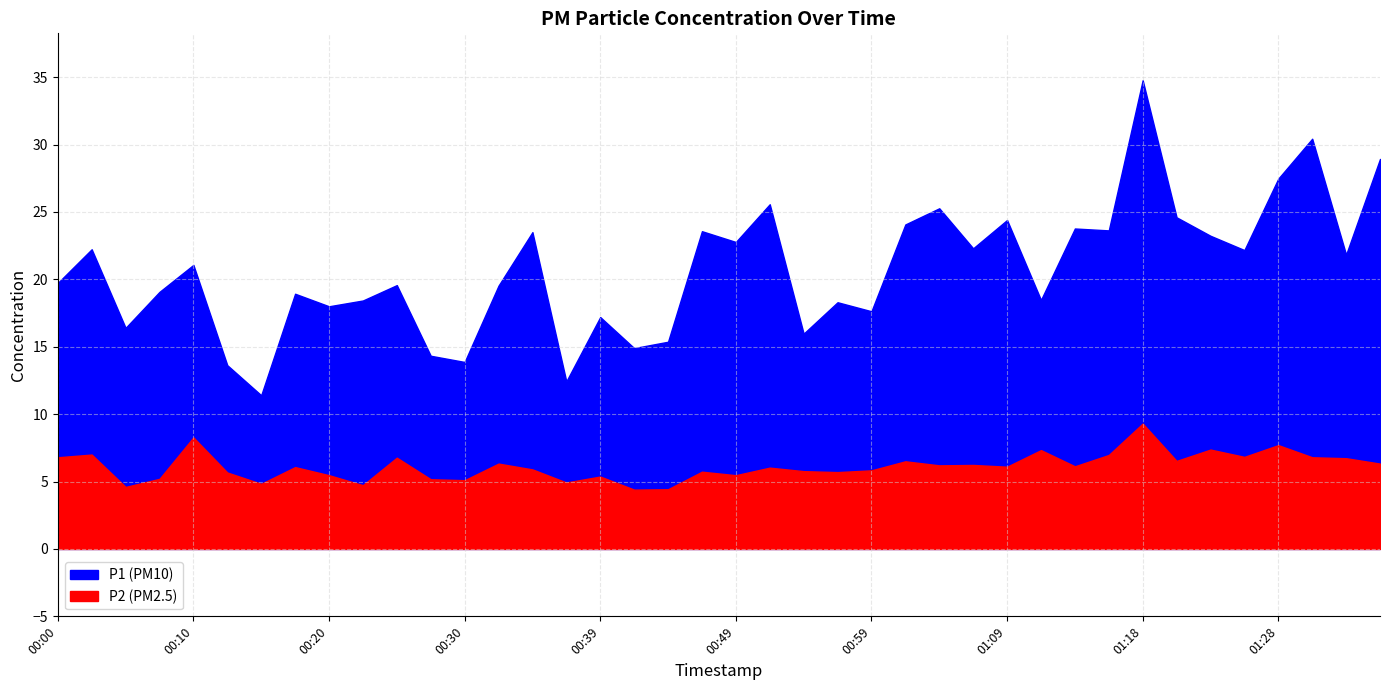

List the labels in order of P2 value, largest first.

01:18, 00:10, 01:28, 01:23, 01:11, 00:03, 01:16, 01:26, 00:00, 01:31, 00:25, 01:33, 01:21, 01:01, 00:32, 01:36, 01:06, 01:04, 01:14, 01:09, 00:17, 00:52, 00:34, 00:59, 00:54, 00:47, 00:56, 00:12, 00:20, 00:49, 00:39, 00:08, 00:27, 00:30, 00:37, 00:15, 00:22, 00:05, 00:44, 00:42